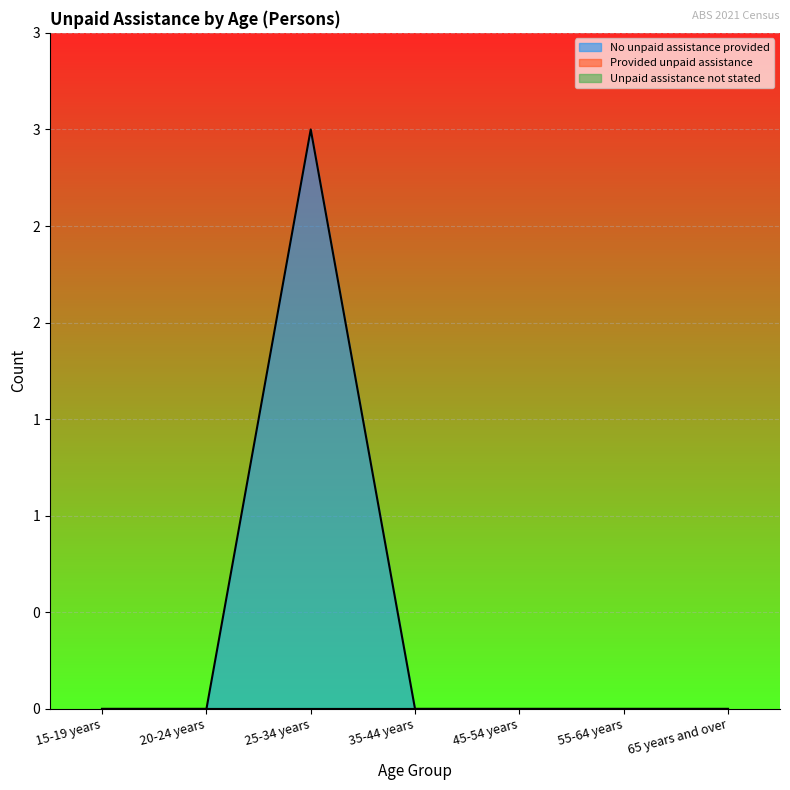

At how many categories does at least one series exceed 0?

1